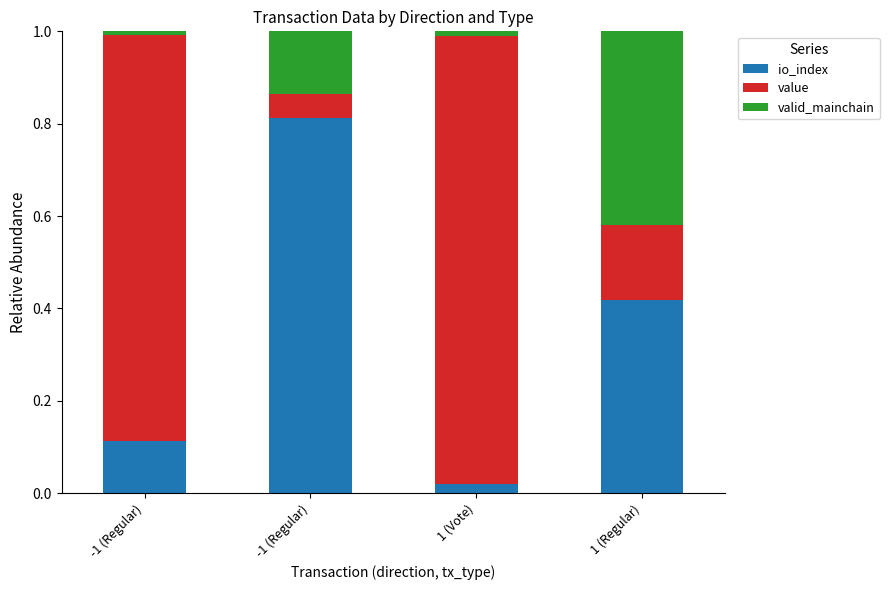

Is it true that io_index equals 0.2 at -1 (Regular)?

False